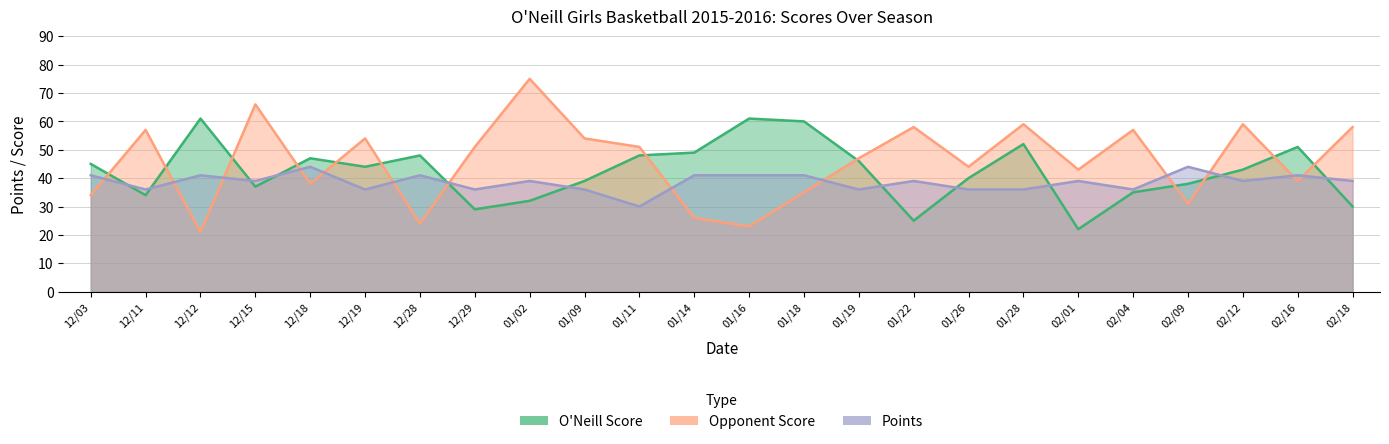

What is the total value across all series at 02/01?

104